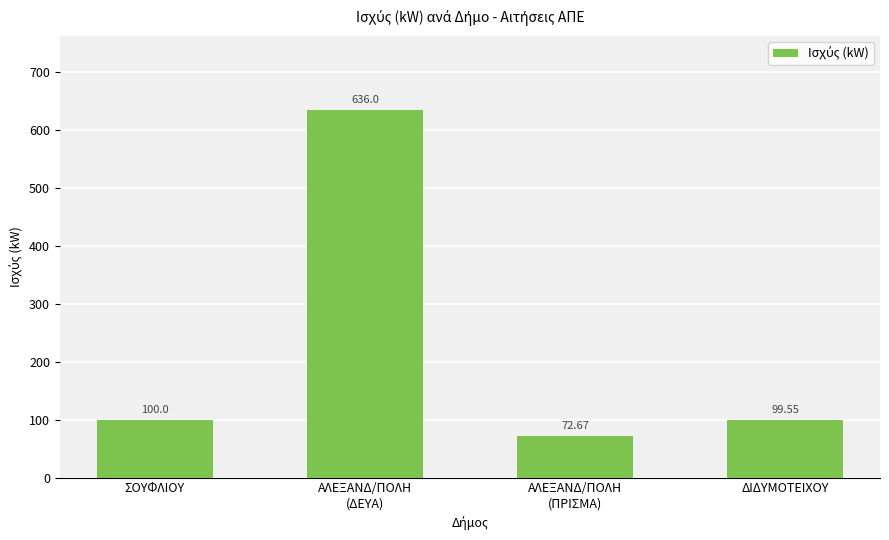

What is the label of the 2nd bar from the left?

ΑΛΕΞΑΝΔ/ΠΟΛΗ
(ΔΕΥΑ)